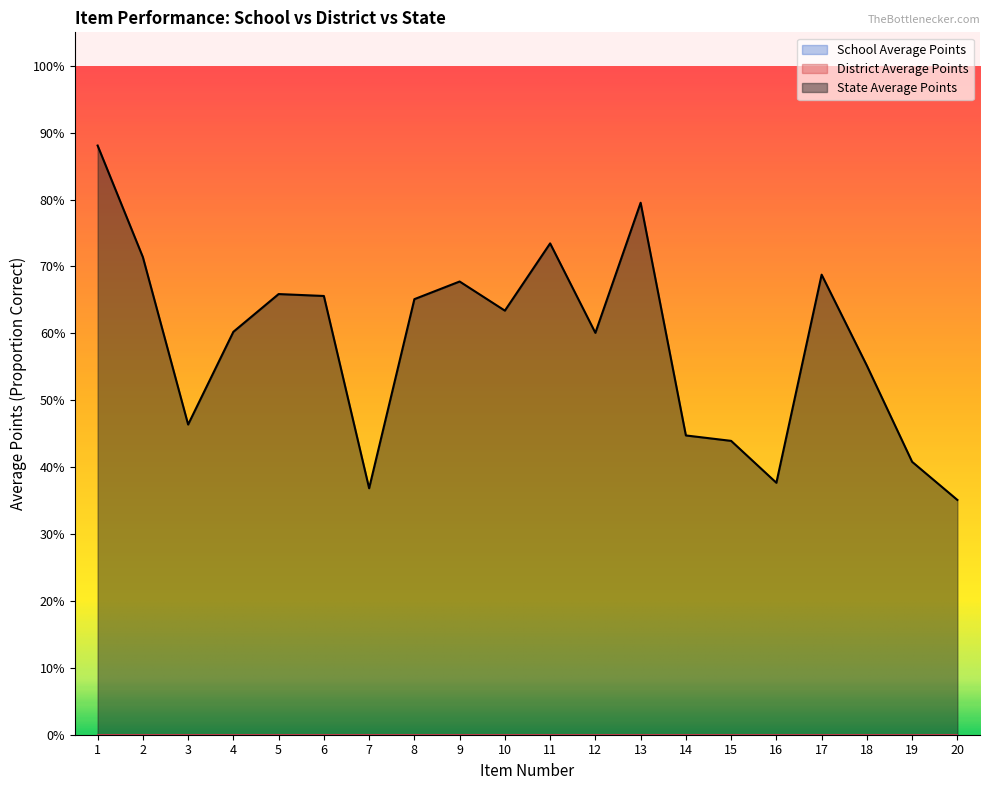

Which has a higher value, Item 12 or Item 14?

Item 12